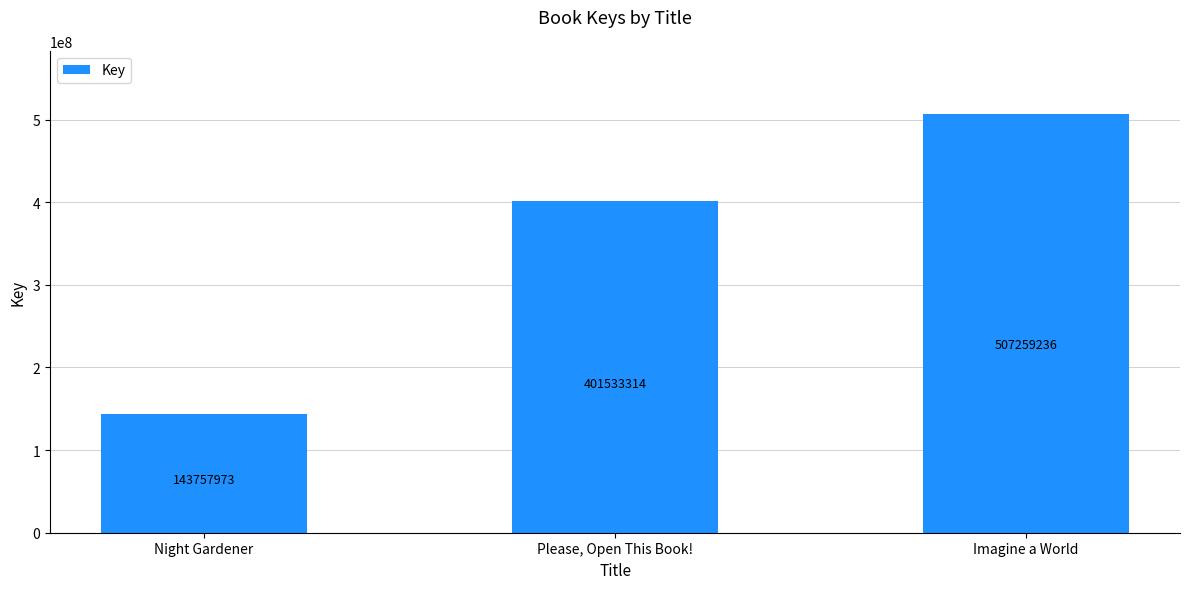

The chart shows a value of 328681729 at Imagine a World. True or false?

False